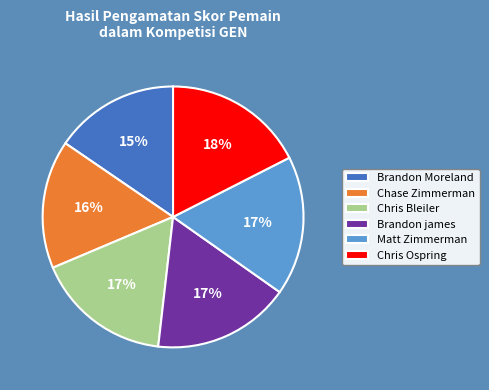

To the nearest percent, what is the difference between the Brandon Moreland and Matt Zimmerman slice percentages?

2%